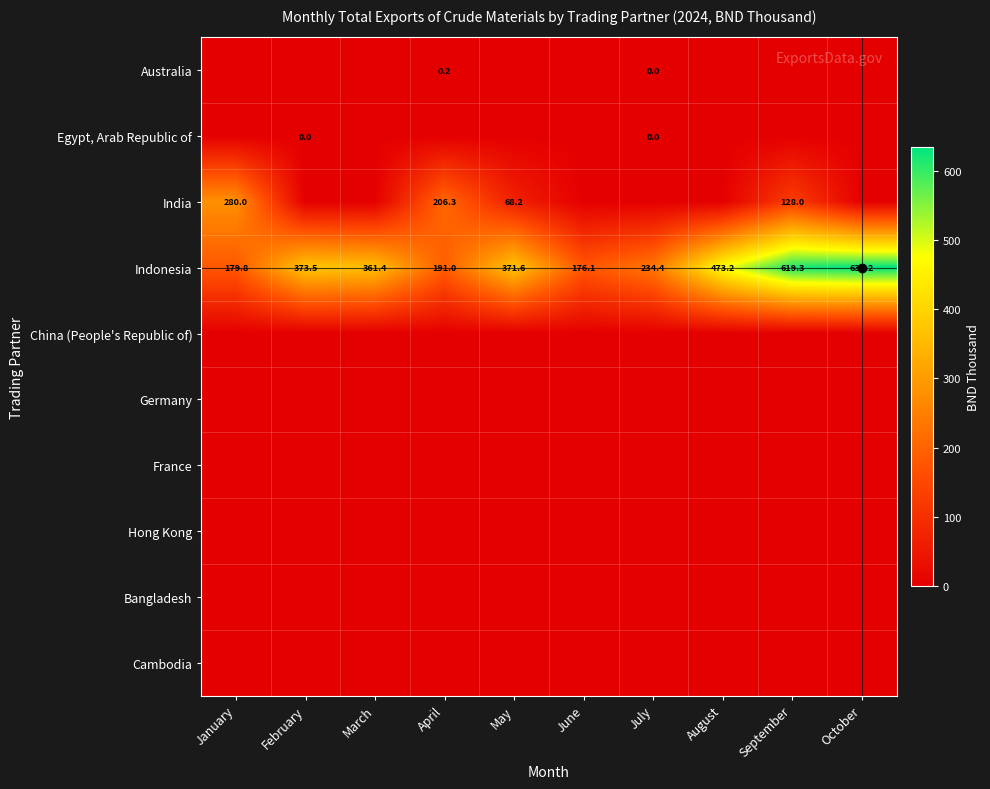

The value of Indonesia at January is 251.1. True or false?

False